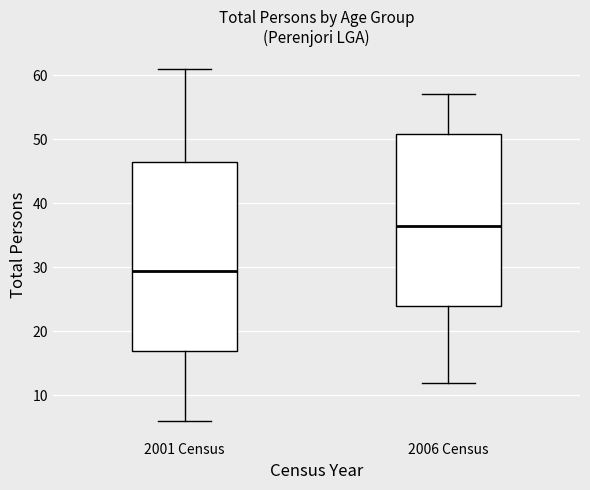

Which box has the highest median line?

2006 Census